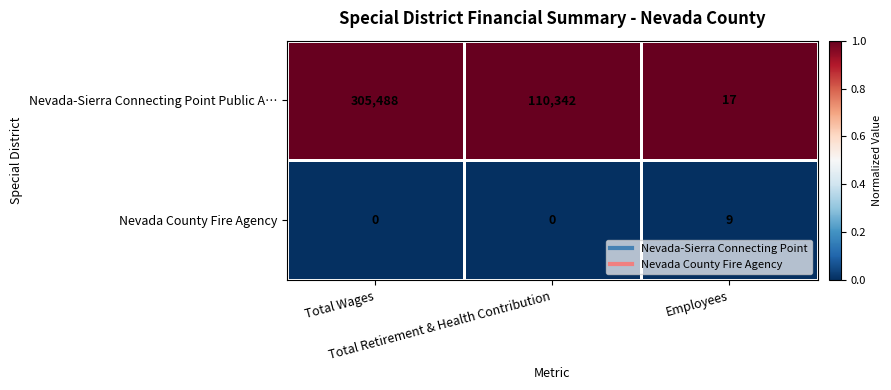

What is the average value of the Nevada County Fire Agency series?

3